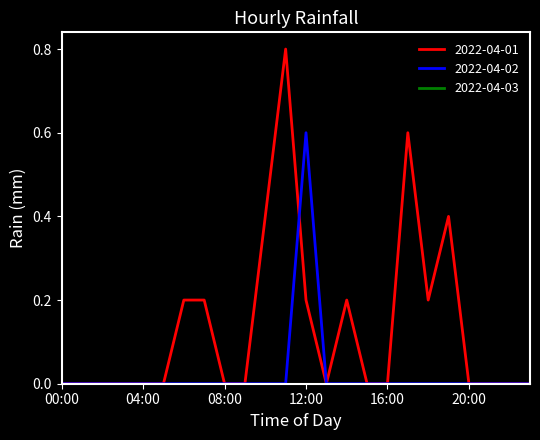

What is the difference between the maximum and minimum values in the 2022-04-01 series?

0.8